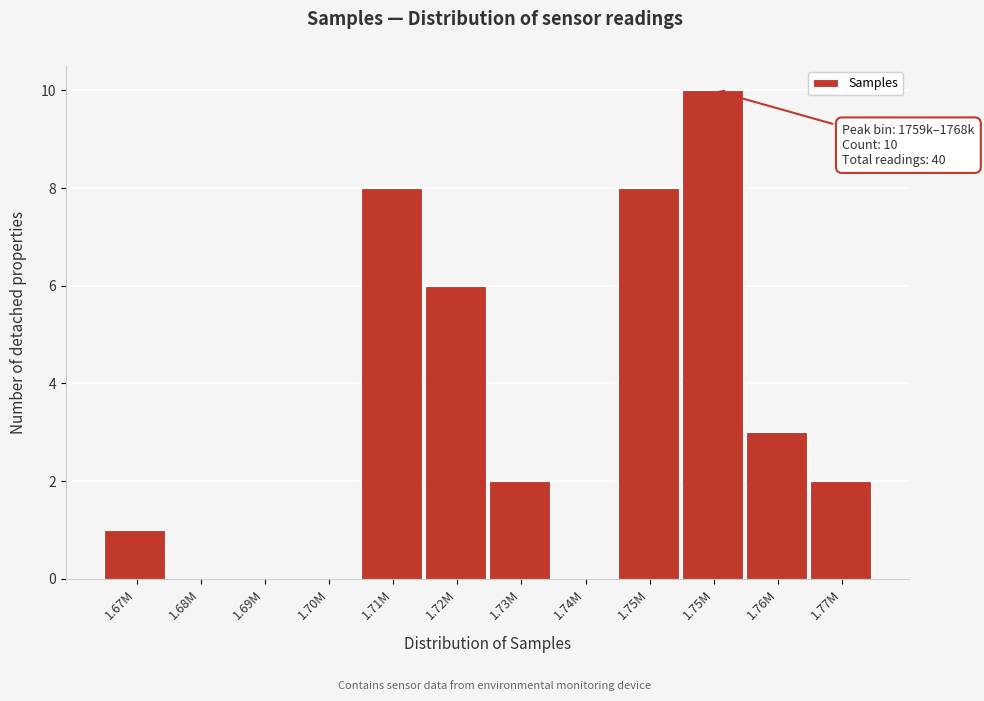

How many distinct data groups are displayed?

1